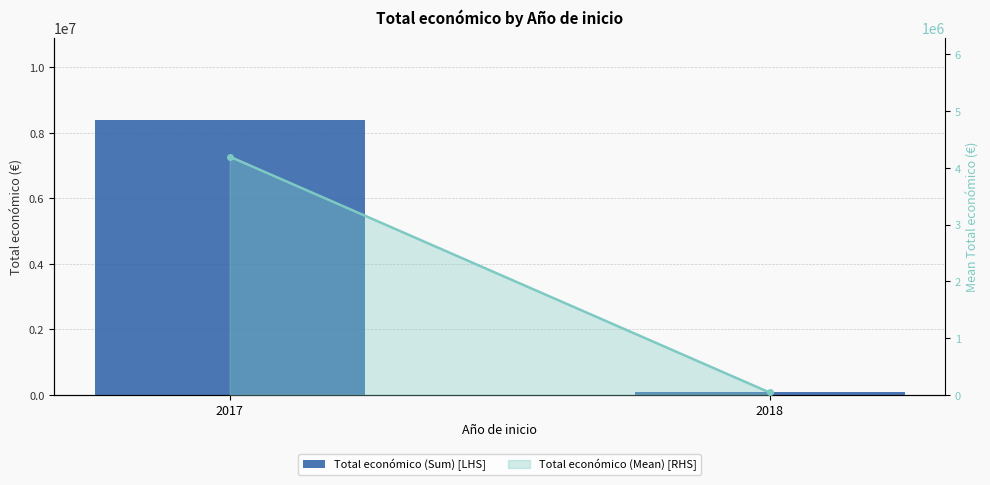

Rank the categories by value from lowest to highest.

2018, 2017